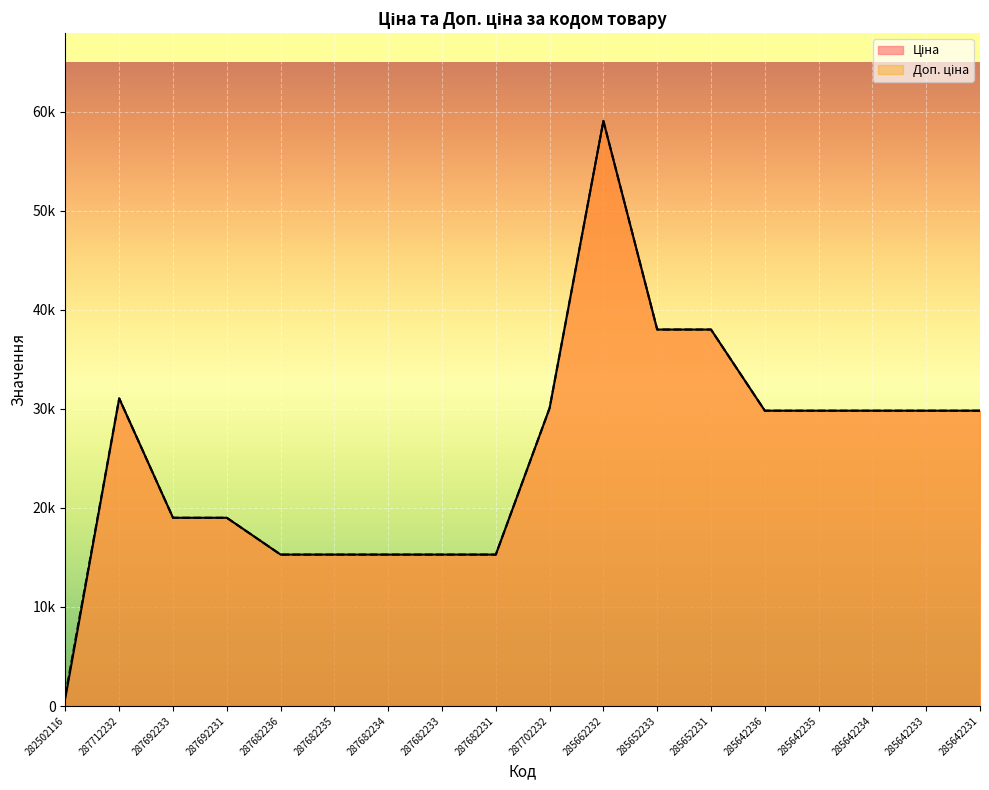

List the labels in order of Доп. ціна value, smallest first.

282502116, 287682236, 287682235, 287682234, 287682233, 287682231, 287692233, 287692231, 285642236, 285642235, 285642234, 285642233, 285642231, 287702232, 287712232, 285652233, 285652231, 285662232